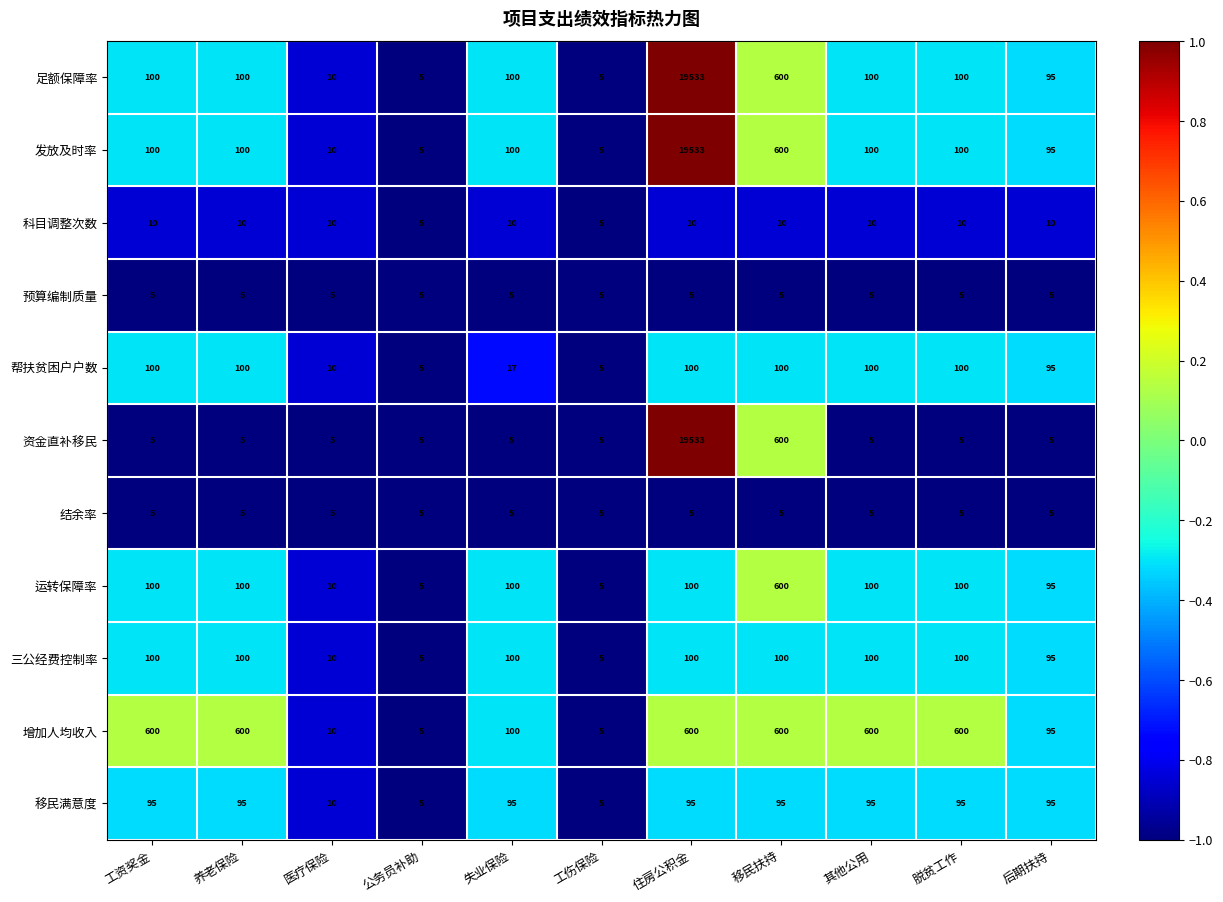

Which series changed the most between 工资奖金 and 医疗保险?

增加人均收入